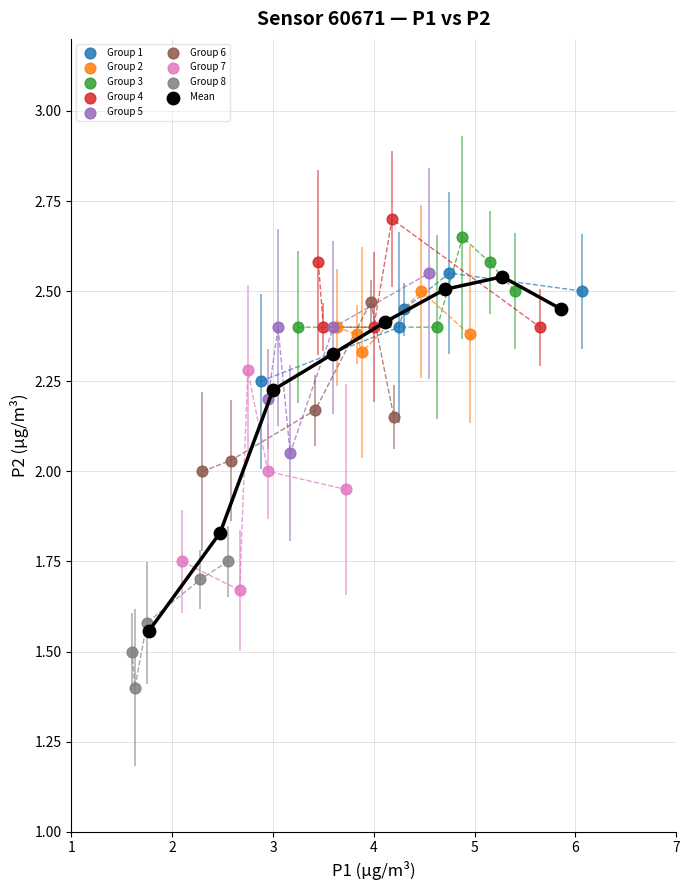

Which series has the widest spread of Y values?

Mean